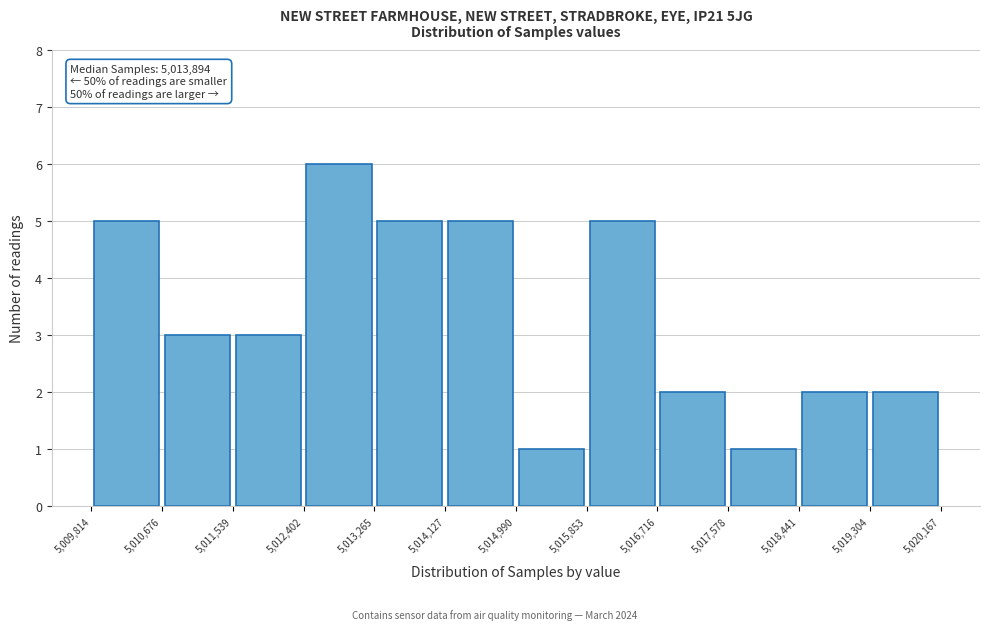

Which range on the x-axis has the tallest bar?

5,012,402 to 5,013,265